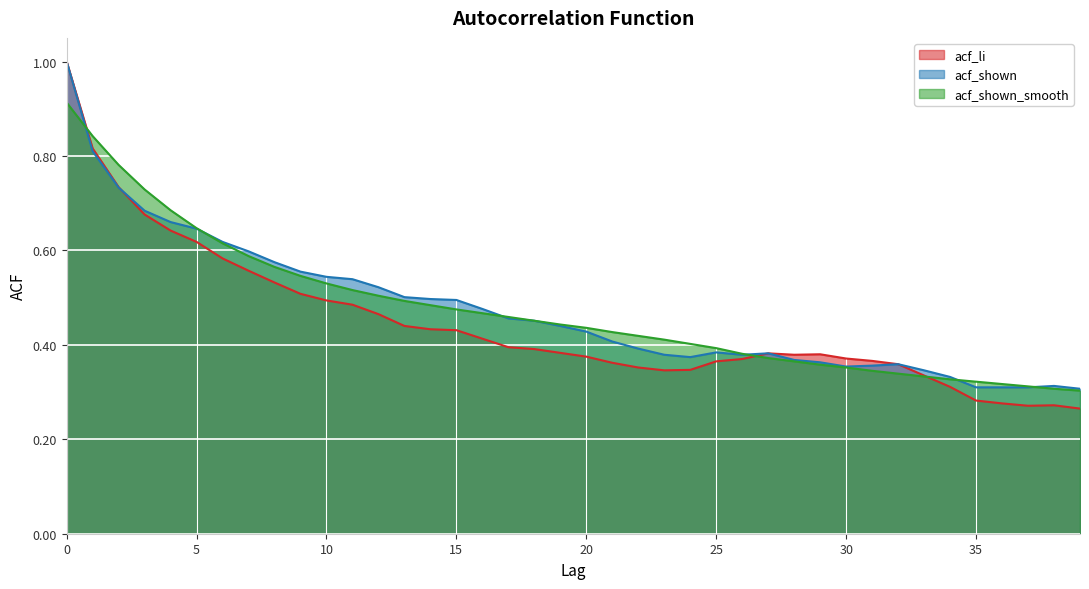

At which label is acf_shown_smooth closest to 0?

39